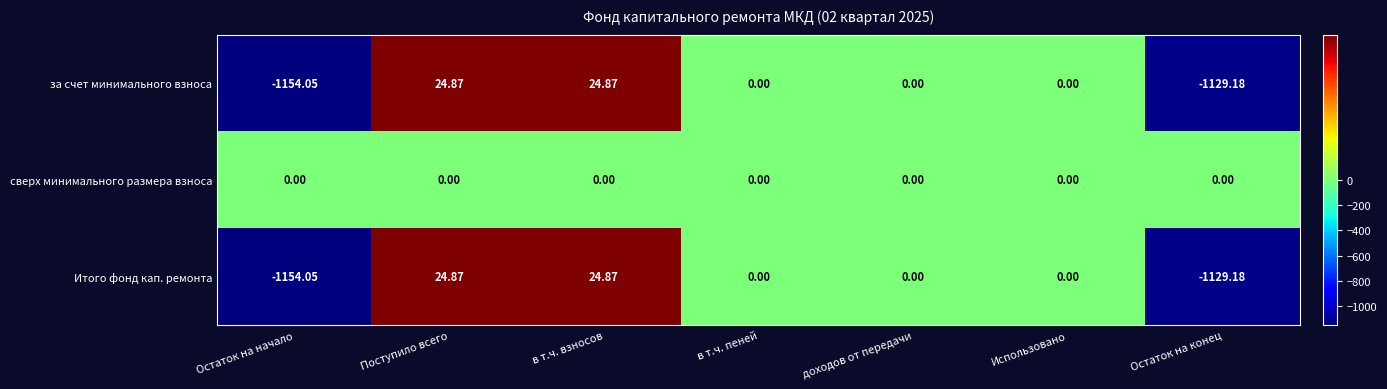

Which series has the largest total across all categories?

сверх минимального размера взноса